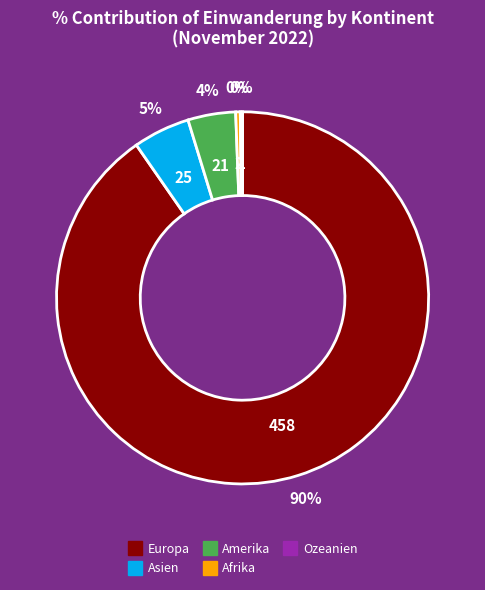

What is the ratio of the value at Asien to the value at Afrika?

12.5